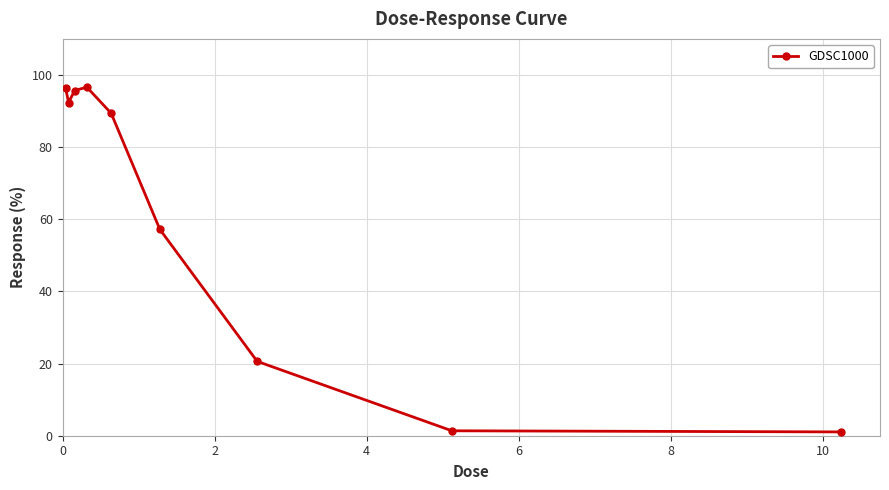

What is the greatest value displayed?

96.6